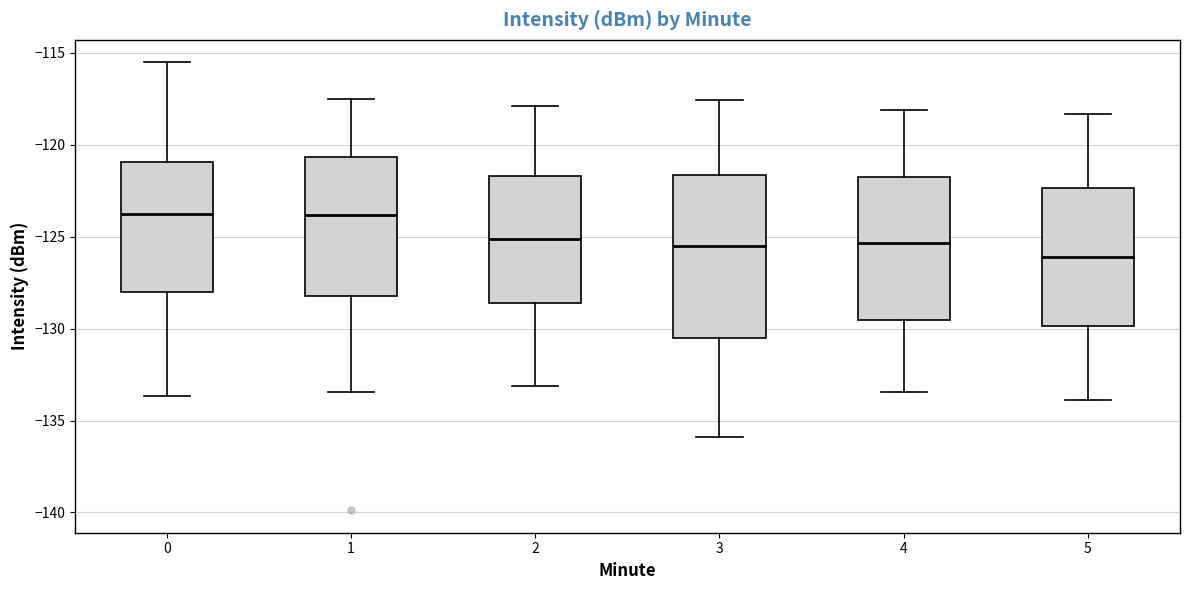

Reading left to right, transcribe this box plot: for each box, give where its median line is, the range the box spans, and where its two whiskers end, as read against the y-axis. The values are not printed on the chart, so give them approximately, as read against the axis.

0: median -124.0, box -128.0 to -121.0, whiskers -133.5 to -115.5
1: median -124.0, box -128.0 to -120.5, whiskers -133.5 to -117.5
2: median -125.0, box -128.5 to -121.5, whiskers -133.0 to -118.0
3: median -125.5, box -130.5 to -121.5, whiskers -136.0 to -117.5
4: median -125.5, box -129.5 to -122.0, whiskers -133.5 to -118.0
5: median -126.0, box -130.0 to -122.5, whiskers -134.0 to -118.5